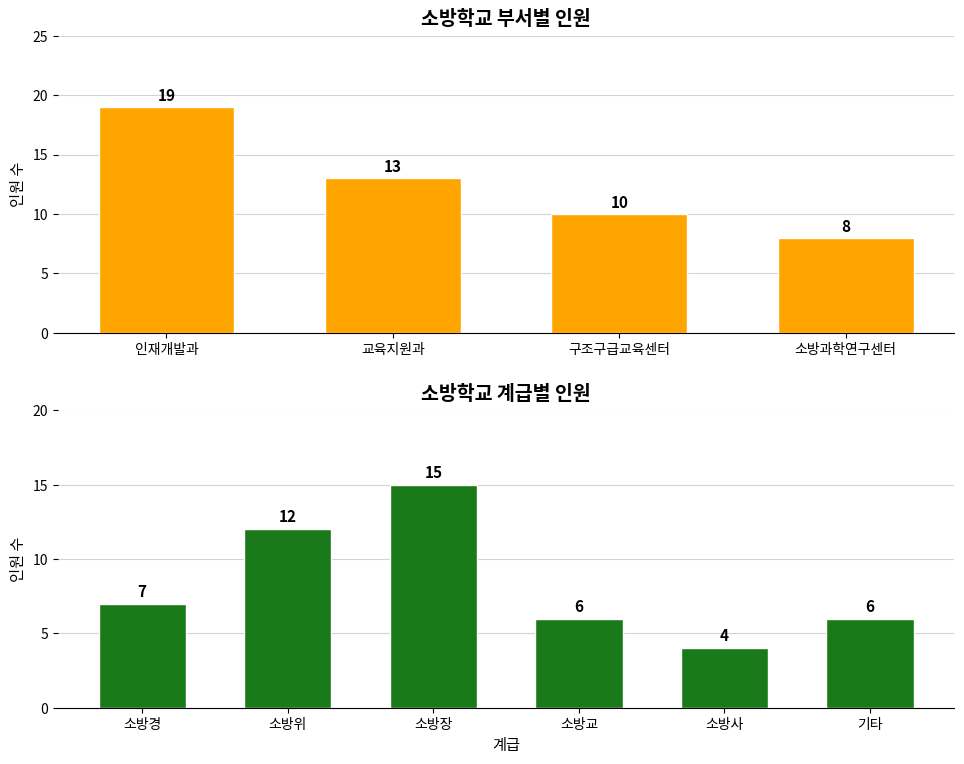

At which category is the sum across all series the highest?

소방장